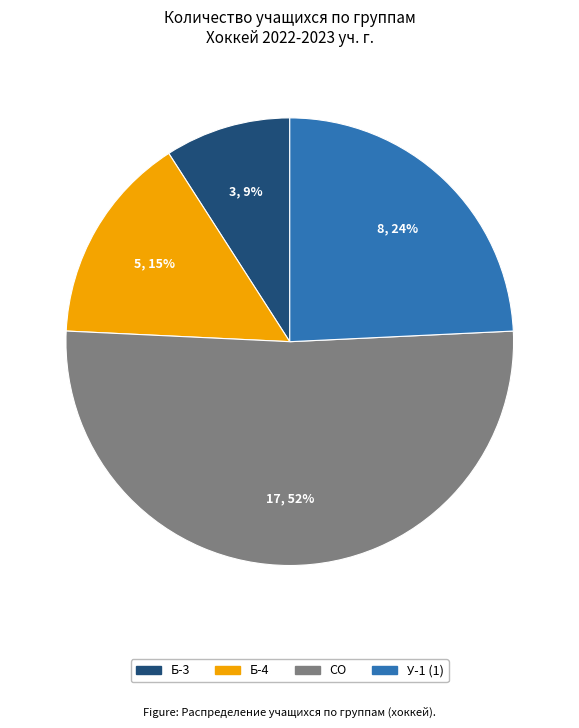

Which category has the smallest portion of the pie?

Б-3